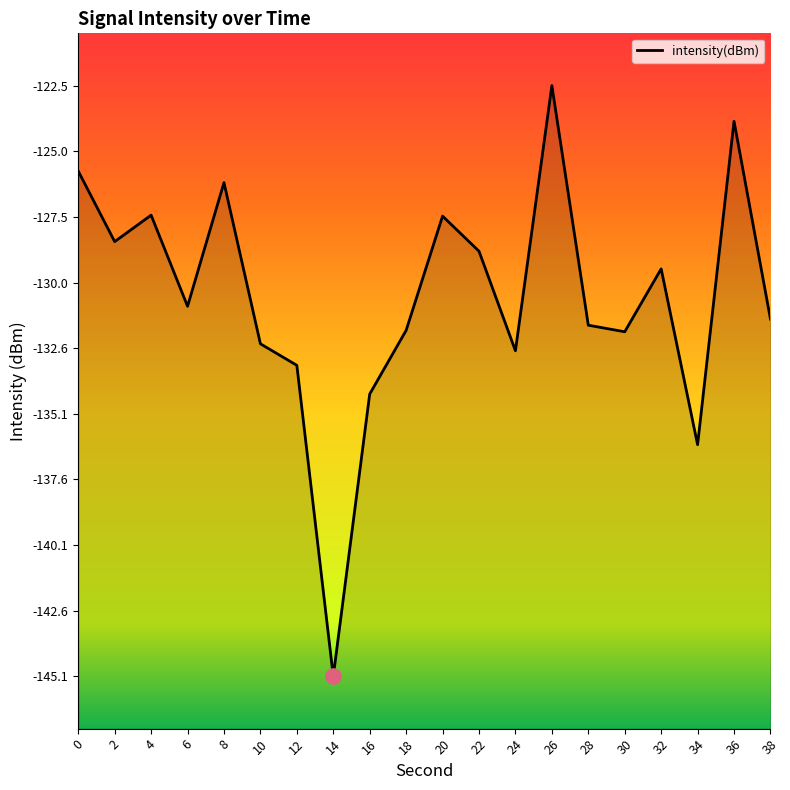

What is the change in value from 24 to 34?

-3.6